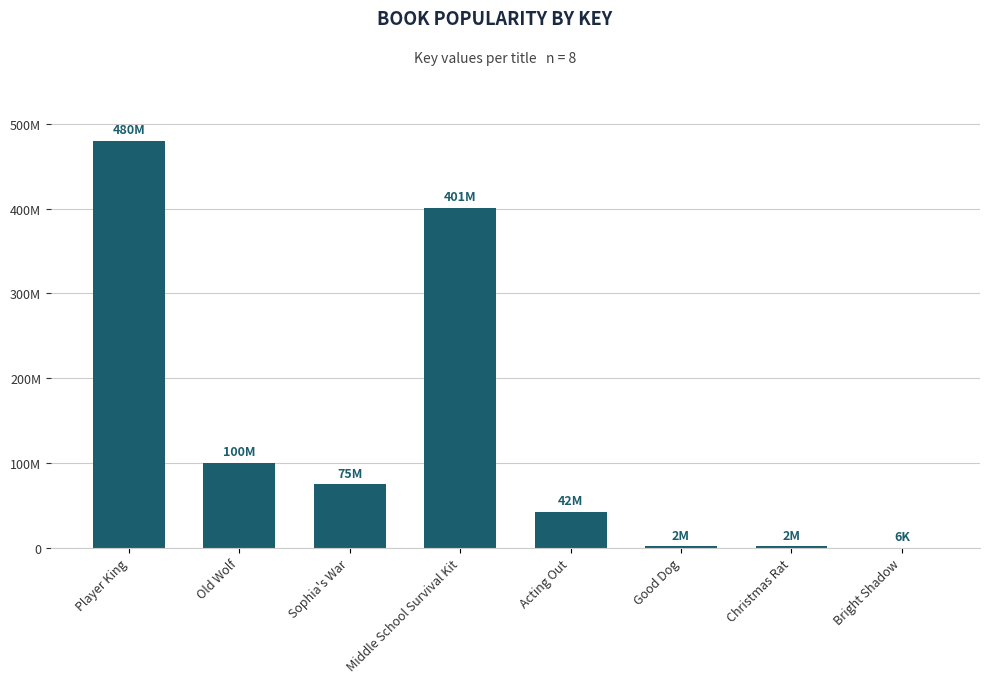

Are the bars horizontal?

No